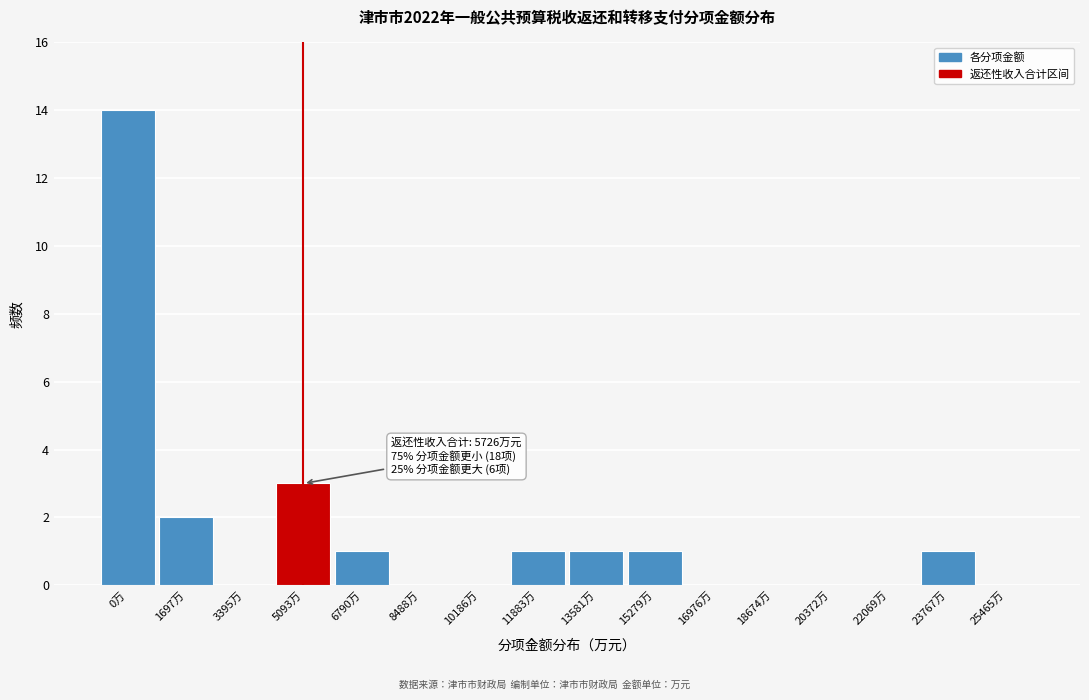

Reading left to right, extract all data points from this chart.

0万=14	1697万=2	3395万=0	5093万=3	6790万=1	8488万=0	10186万=0	11883万=1	13581万=1	15279万=1	16976万=0	18674万=0	20372万=0	22069万=0	23767万=1	25465万=0